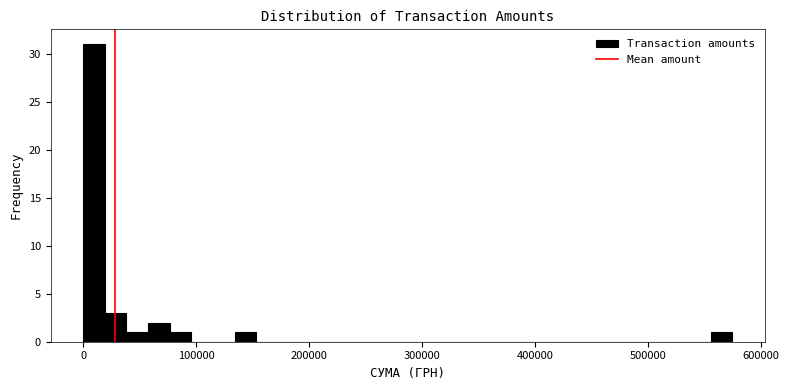

Around what value on the x-axis is the tallest bar? Give the approximate position of its centre, as read against the axis.

10000